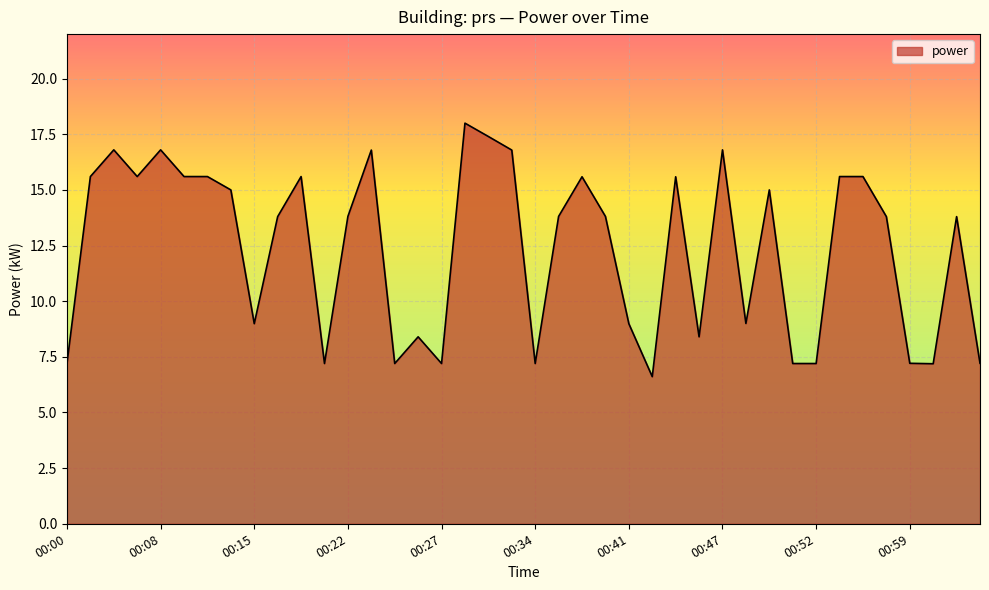

What is the maximum value shown in the chart?

18.0